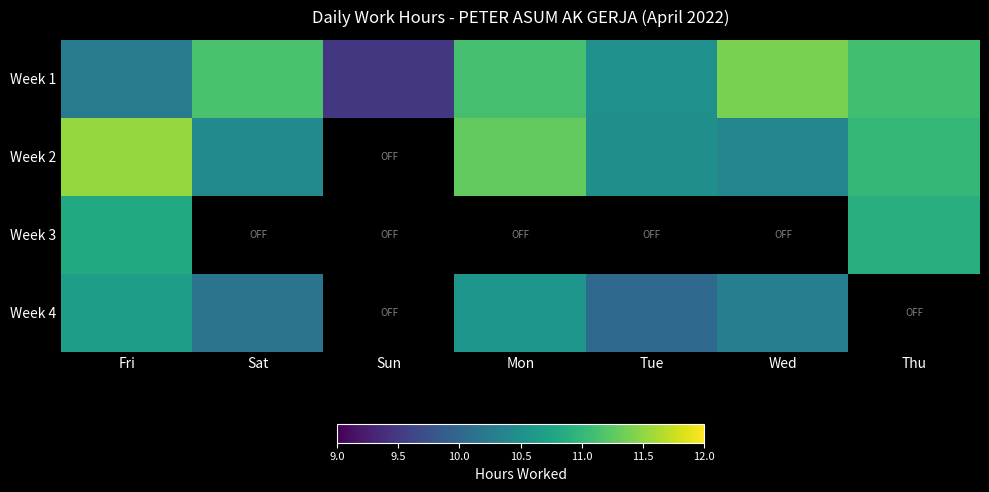

At which category is the sum across all series the highest?

Fri